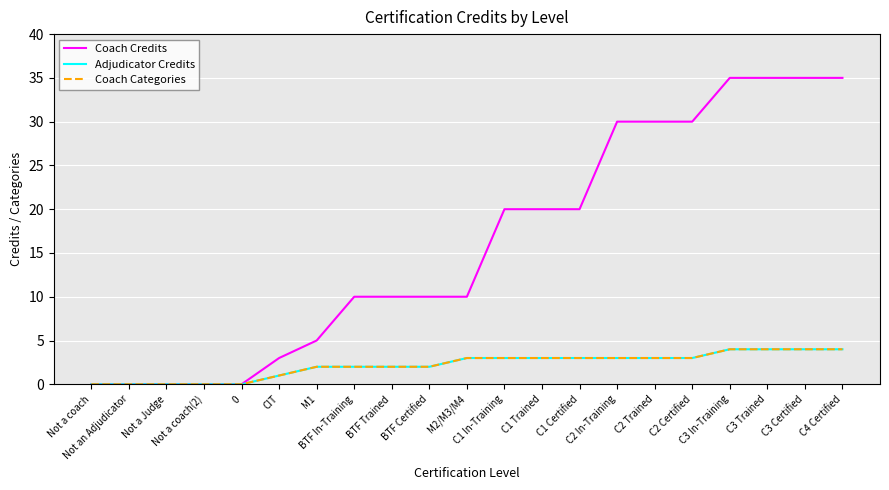

Is this an area chart (filled region under the line)?

No